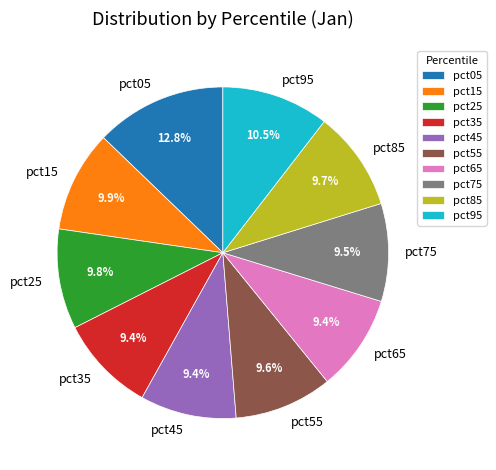

What percentage is NOT represented by pct45?

90.6%